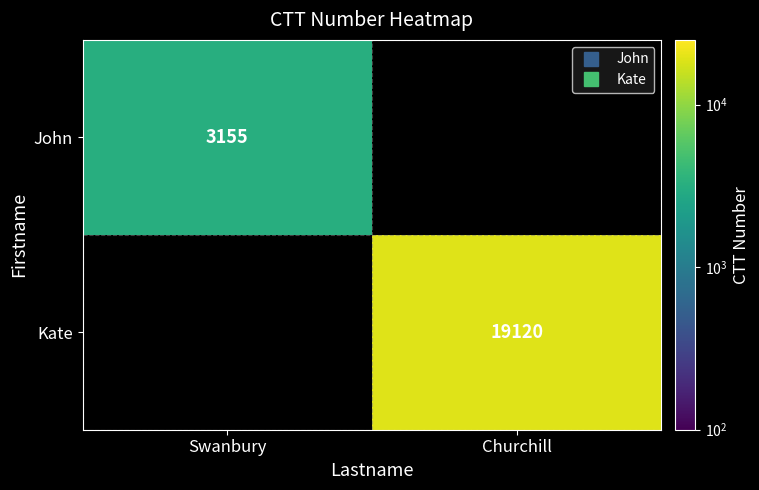

Which has a higher value, Swanbury or Churchill?

Churchill